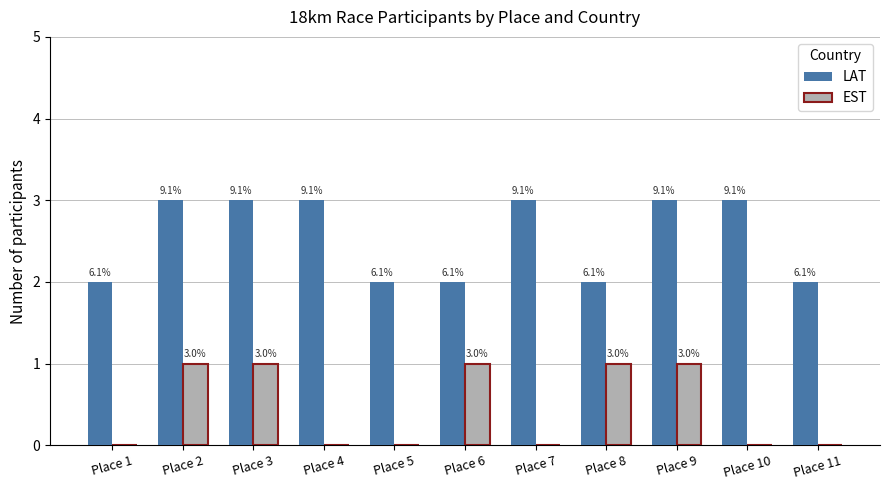

What is the value of the LAT bar at the 2nd from the left?

3